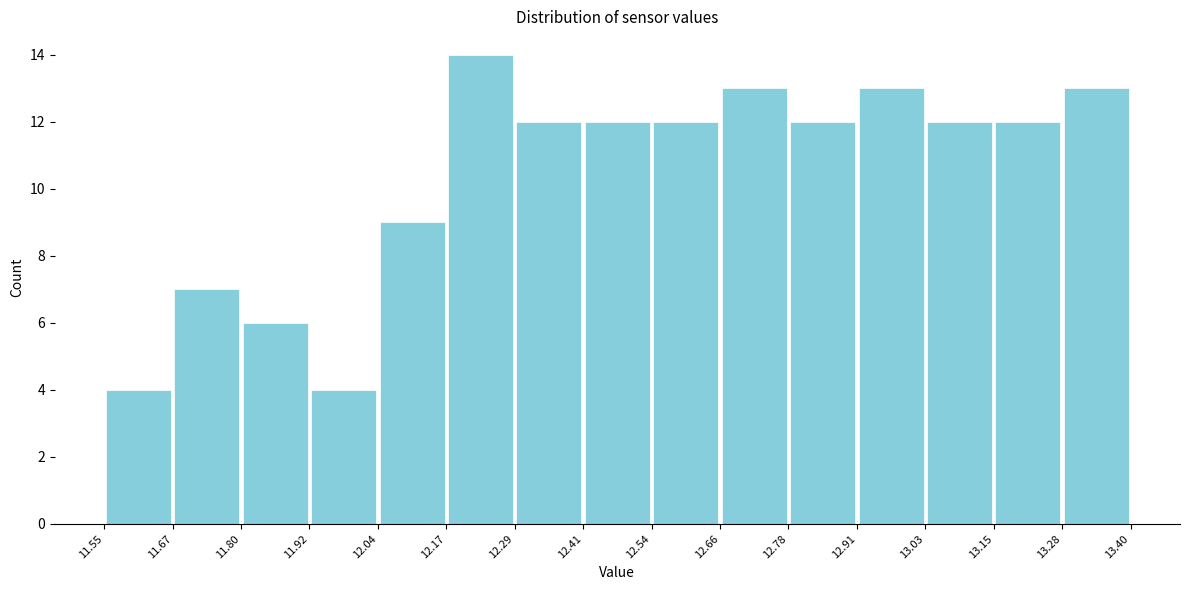

Reading left to right, list every bar in this chart as the range it spans on the x-axis followed by its height. The values are not printed on the chart, so give them approximately, as read against the axis.

11.55 to 11.67: 4
11.67 to 11.80: 7
11.80 to 11.92: 6
11.92 to 12.04: 4
12.04 to 12.17: 9
12.17 to 12.29: 14
12.29 to 12.41: 12
12.41 to 12.54: 12
12.54 to 12.66: 12
12.66 to 12.78: 13
12.78 to 12.91: 12
12.91 to 13.03: 13
13.03 to 13.15: 12
13.15 to 13.28: 12
13.28 to 13.40: 13